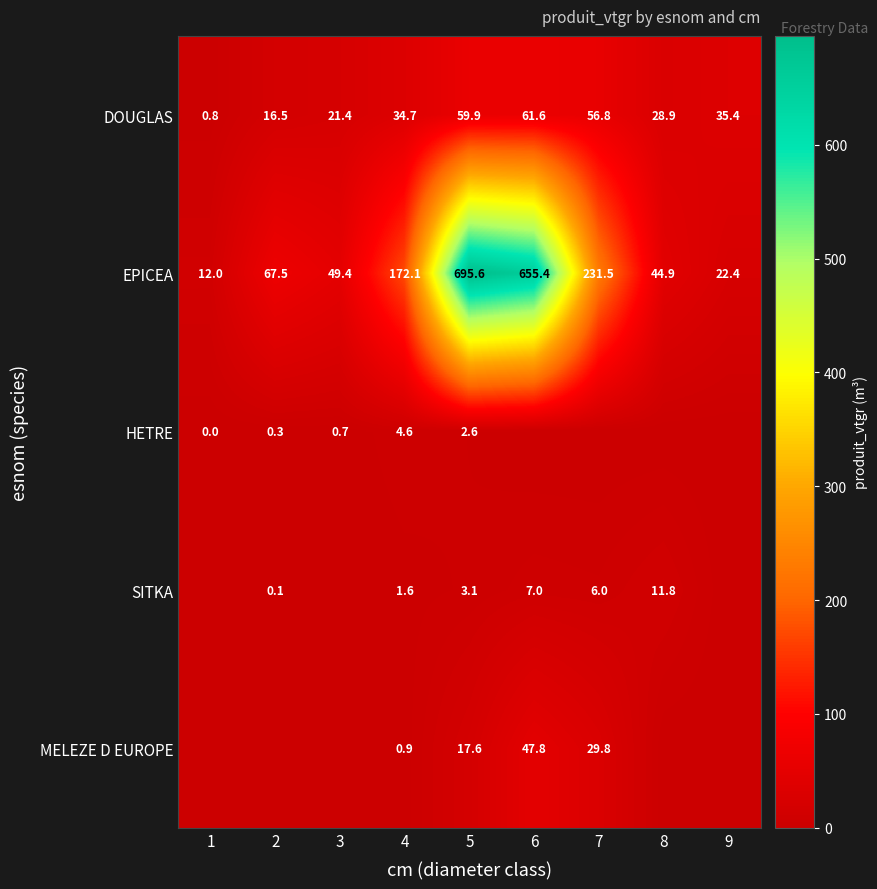

Count the number of data series in this chart.

5